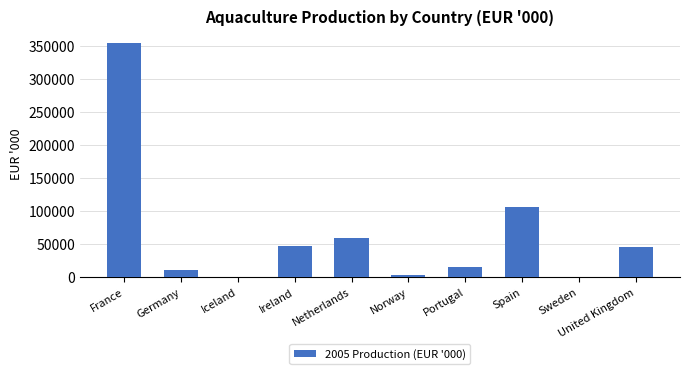

Is it true that the value at Iceland is 74?

True